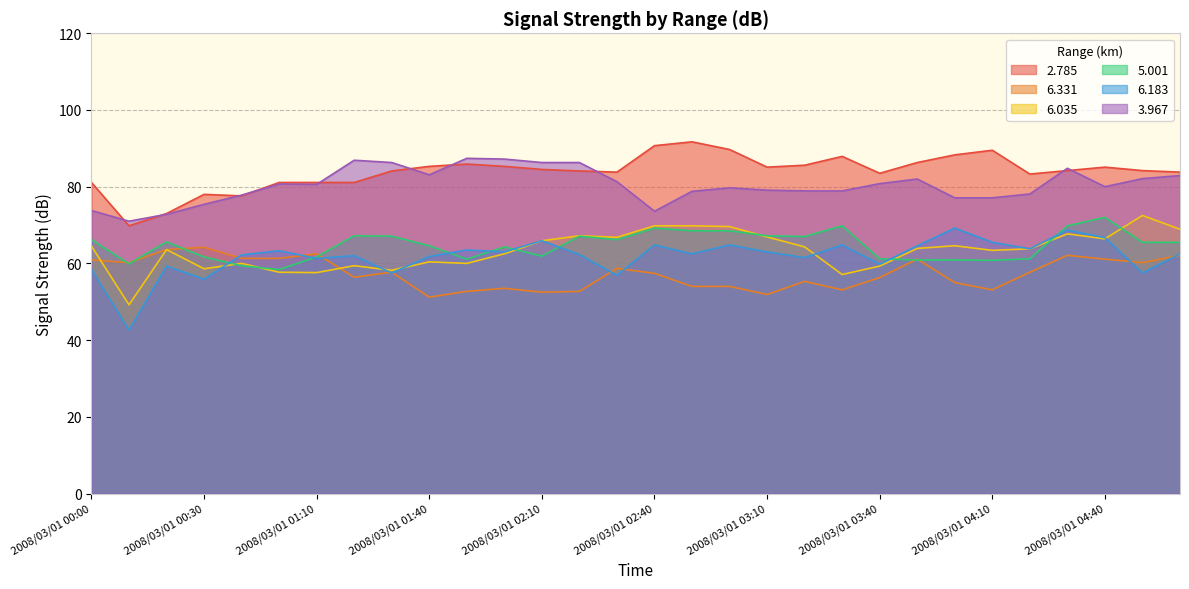

Count the number of data series in this chart.

6